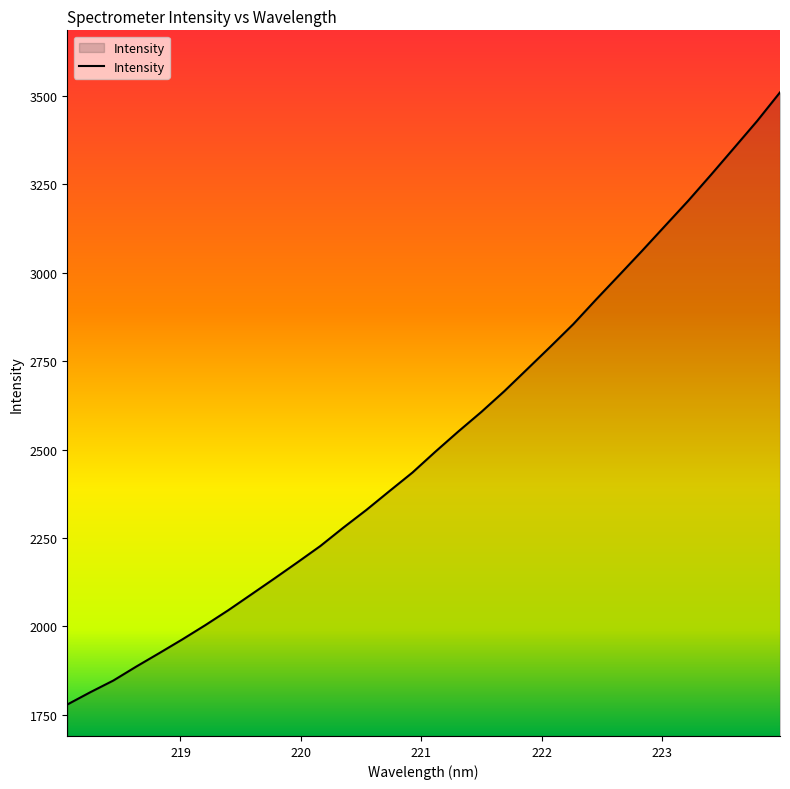

What is the maximum value shown in the chart?

3510.2